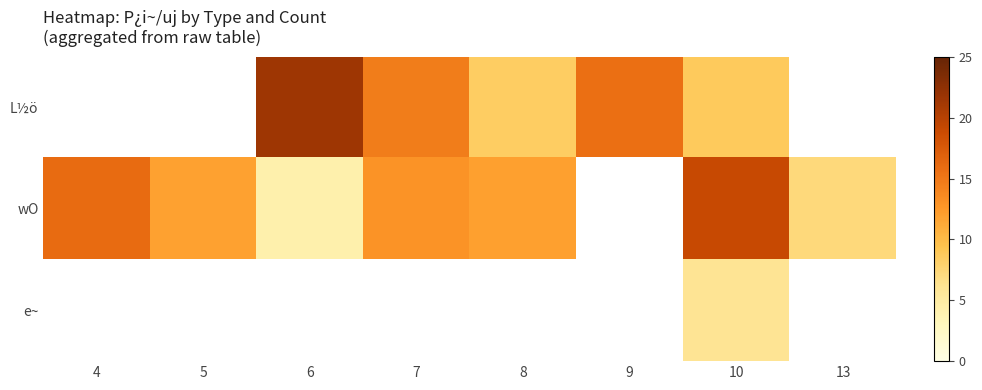

The value of e~ at 10 is 2.1. True or false?

False